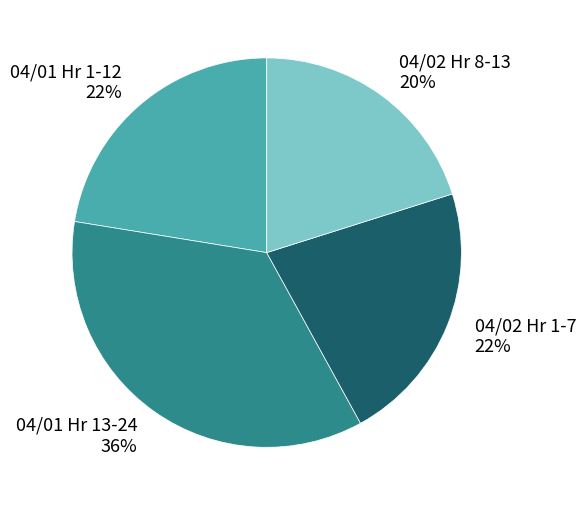

How many segments does this pie chart have?

4